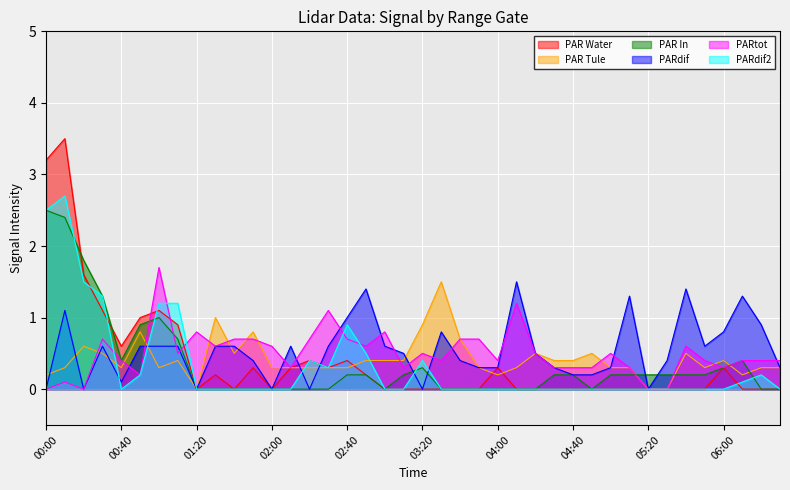

How many lines are shown in the chart?

6